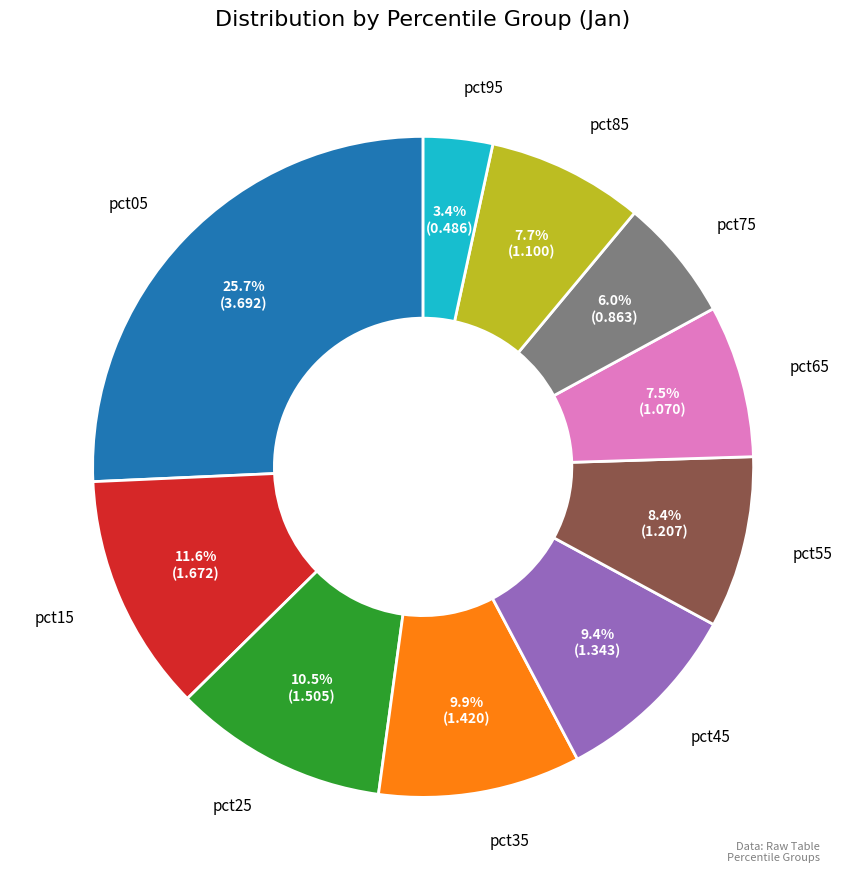

Is there any slice that represents more than half of the pie?

No